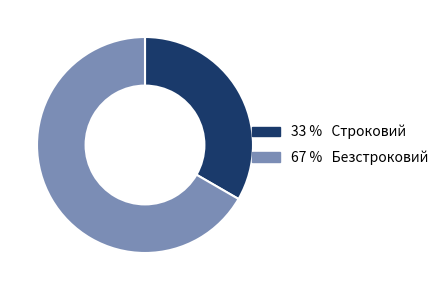

Is there any slice that represents more than half of the pie?

Yes